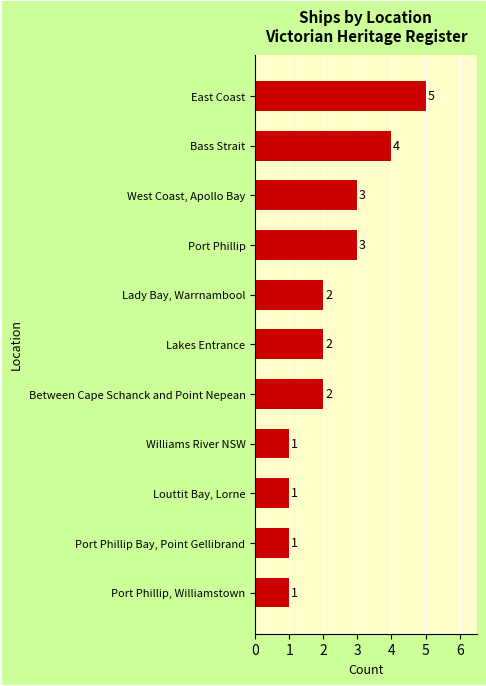

Count the values in the range 1 to 3.

9